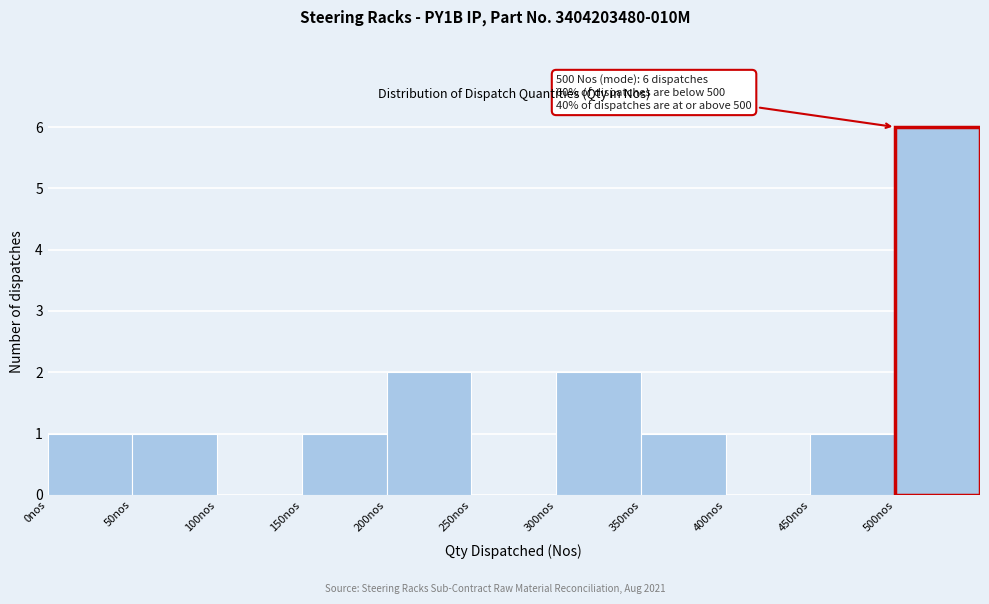

Over which range of the x-axis is the bar tallest?

500 to 550